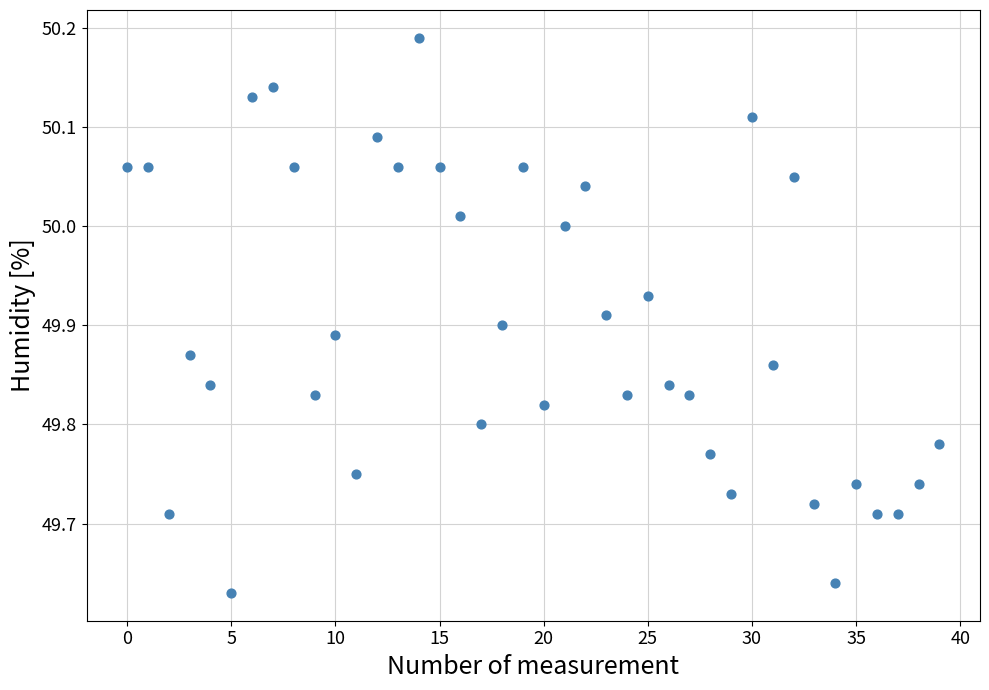

What is the range of Y values (max minus min)?

0.6